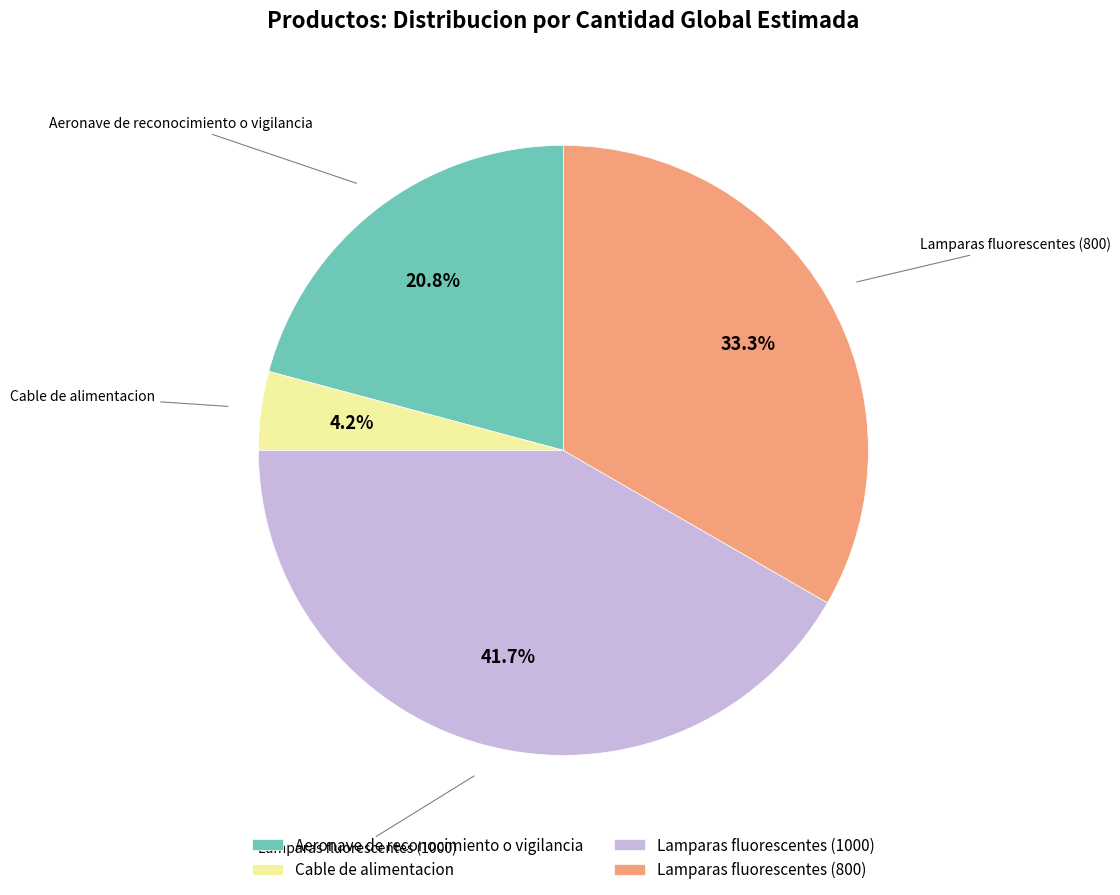

The Lamparas fluorescentes (800) slice represents 33% of the pie. True or false?

True